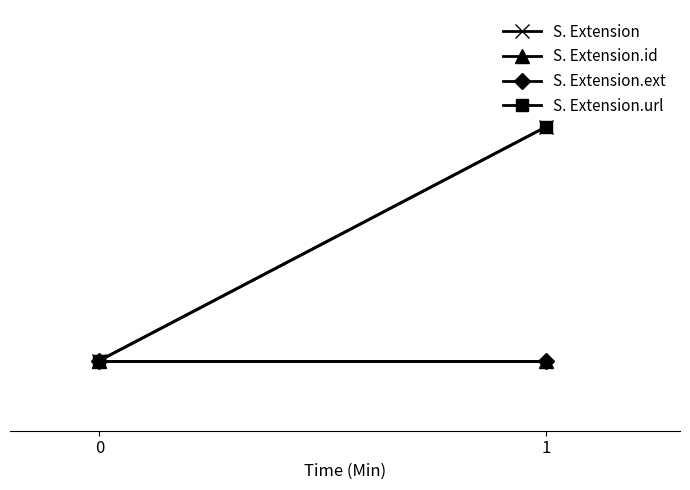

Rank the series at 0 from highest to lowest value.

S. Extension, S. Extension.id, S. Extension.ext, S. Extension.url